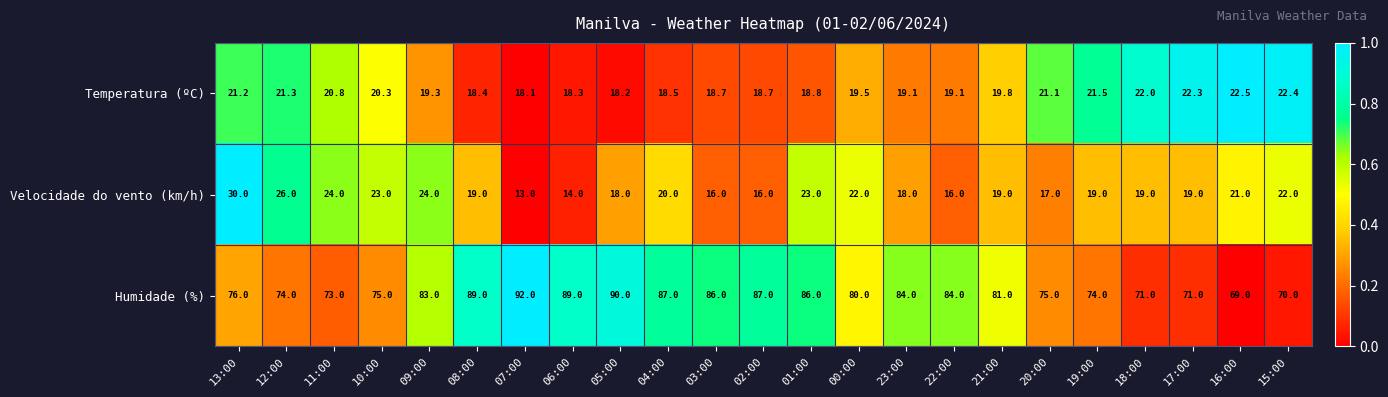

The value of Velocidade do vento (km/h) at 03:00 is 25.1. True or false?

False